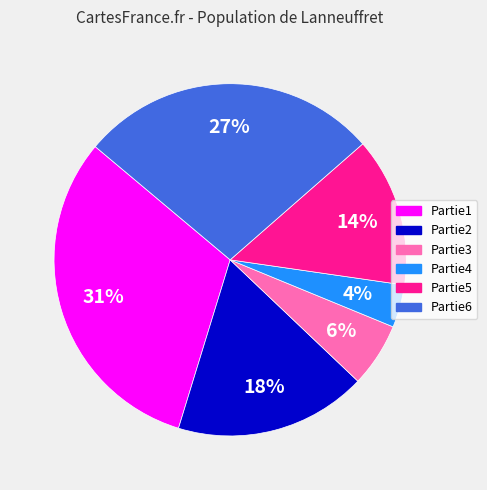

To the nearest percent, what is the average slice percentage?

17%